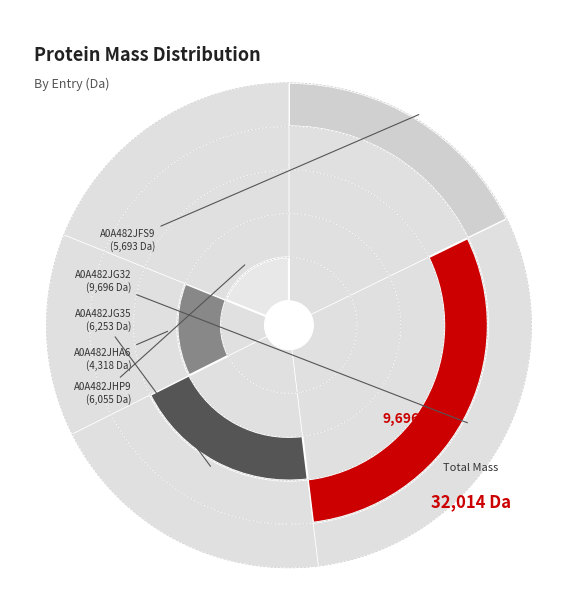

To the nearest percent, what portion does A0A482JHA6 represent?

13%